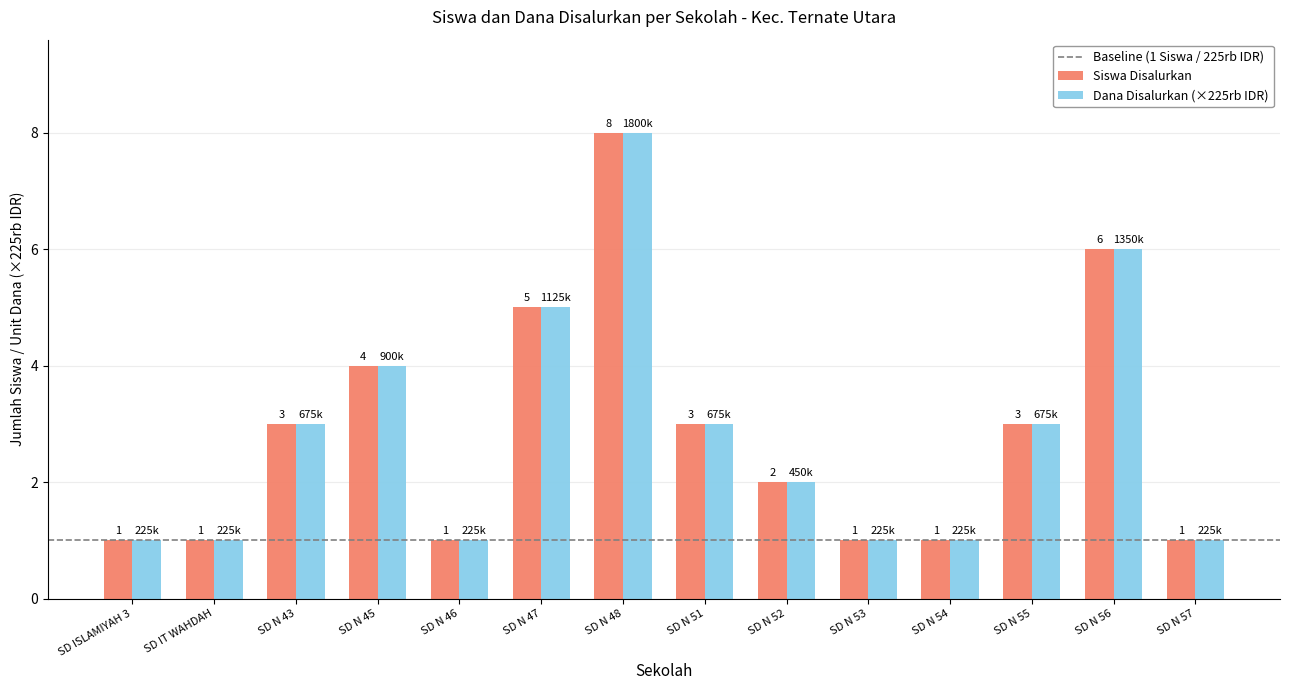

What is the average value of the Siswa Disalurkan series?

3